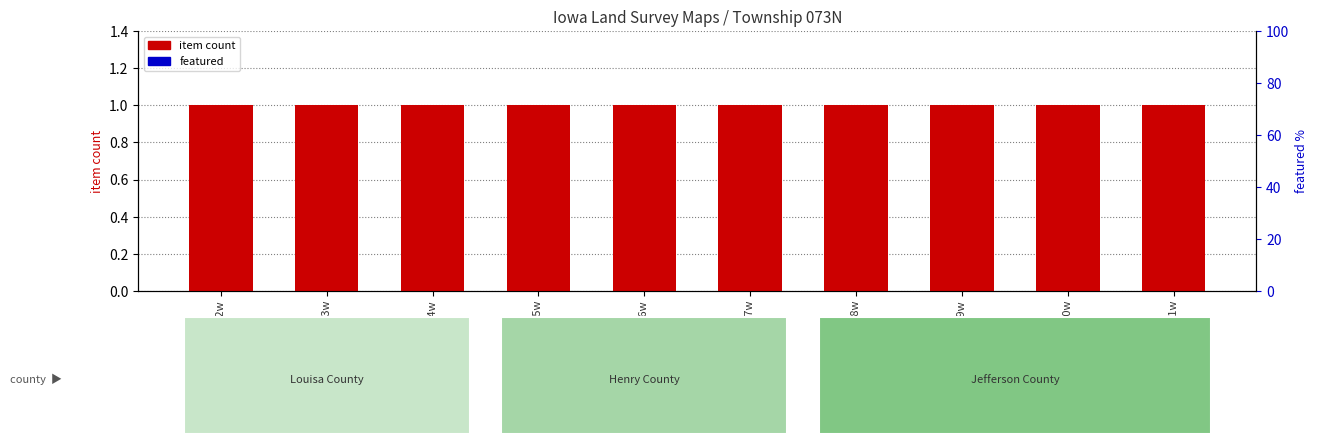

Rank the categories by item count value from highest to lowest.

t073n r002w, t073n r003w, t073n r004w, t073n r005w, t073n r006w, t073n r007w, t073n r008w, t073n r009w, t073n r010w, t073n r011w